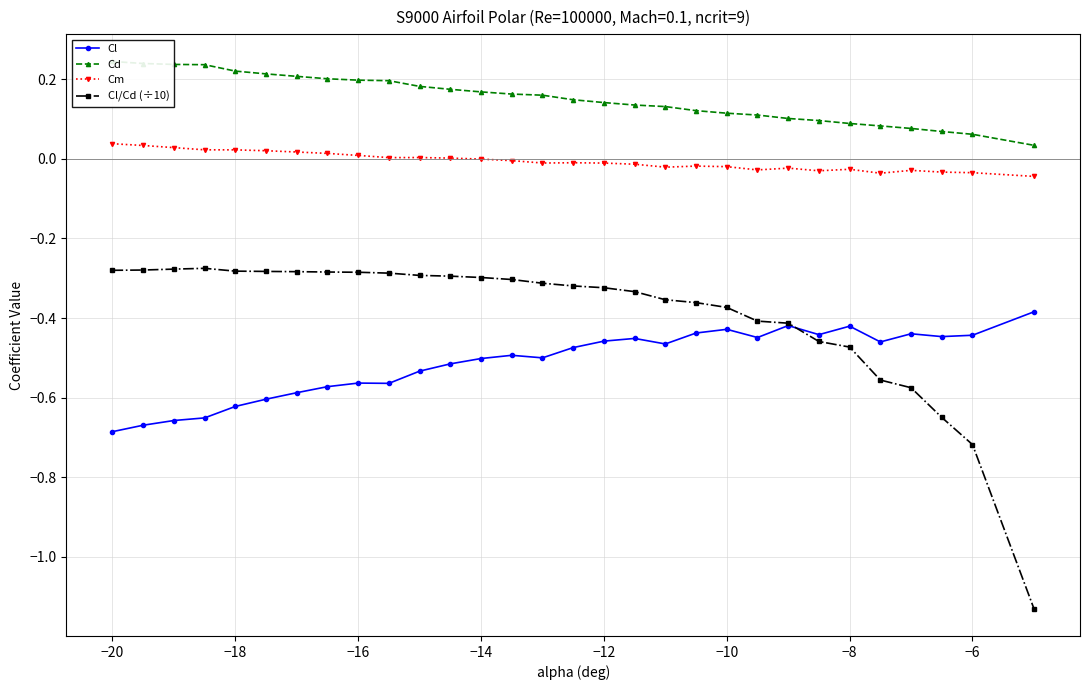

Rank the series by their maximum value, from highest to lowest.

Cd, Cm, Cl/Cd (÷10), Cl